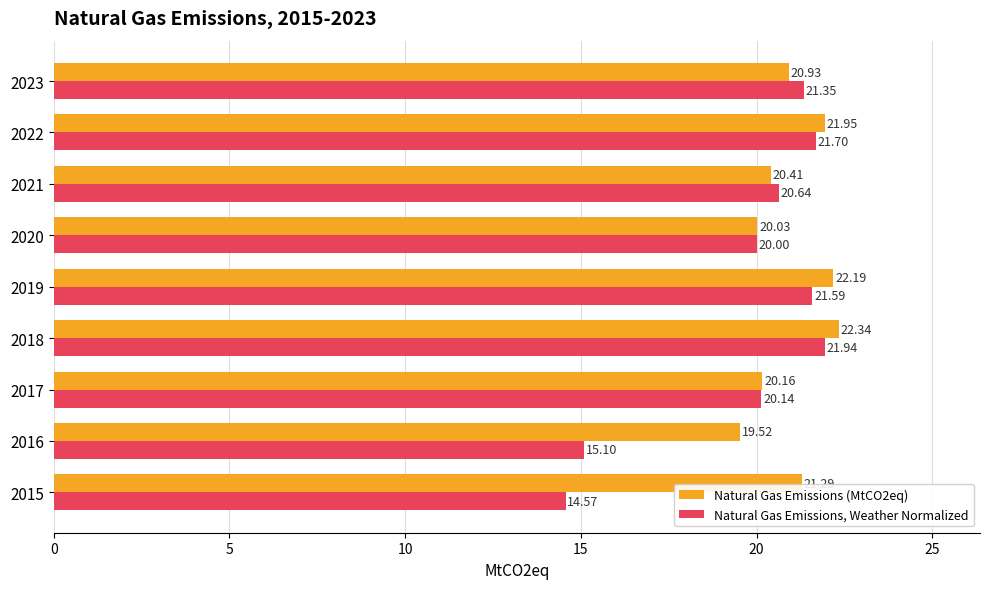

Is the value of Natural Gas Emissions, Weather Normalized at 2022 greater than the value of Natural Gas Emissions (MtCO2eq) at 2016?

Yes